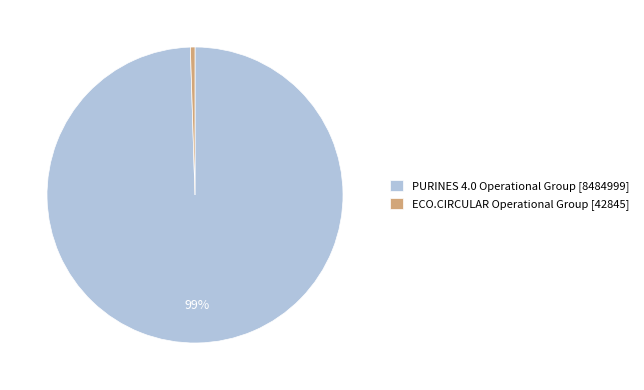

What percentage is the PURINES 4.0 Operational Group [8484999] slice, to the nearest percent?

99%